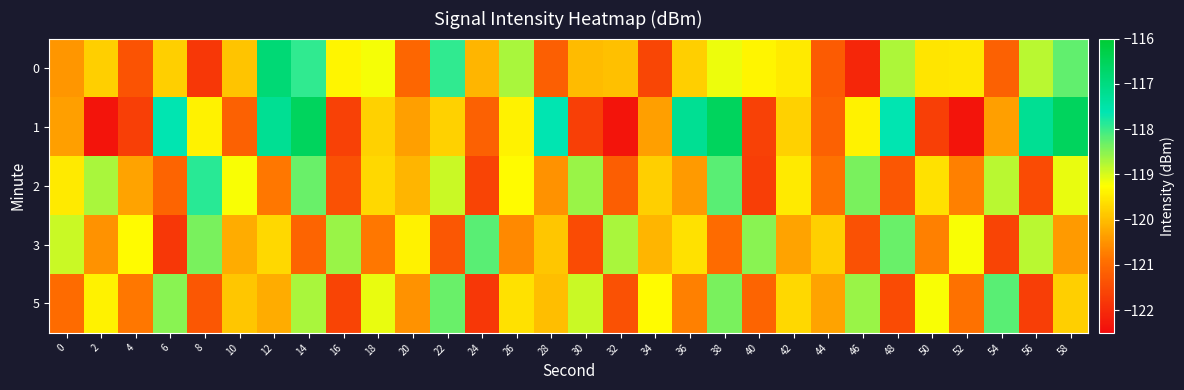

At which category is the sum across all series the highest?

14